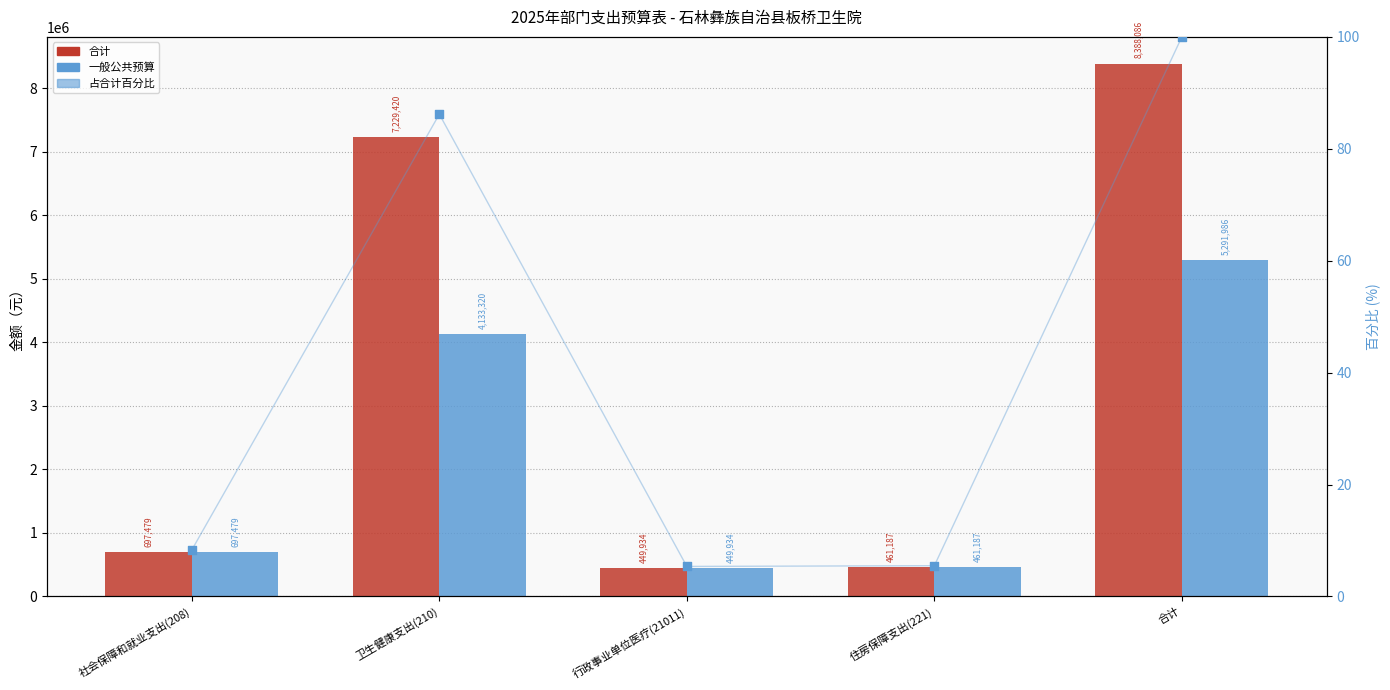

At which category is the sum across all series the highest?

合计